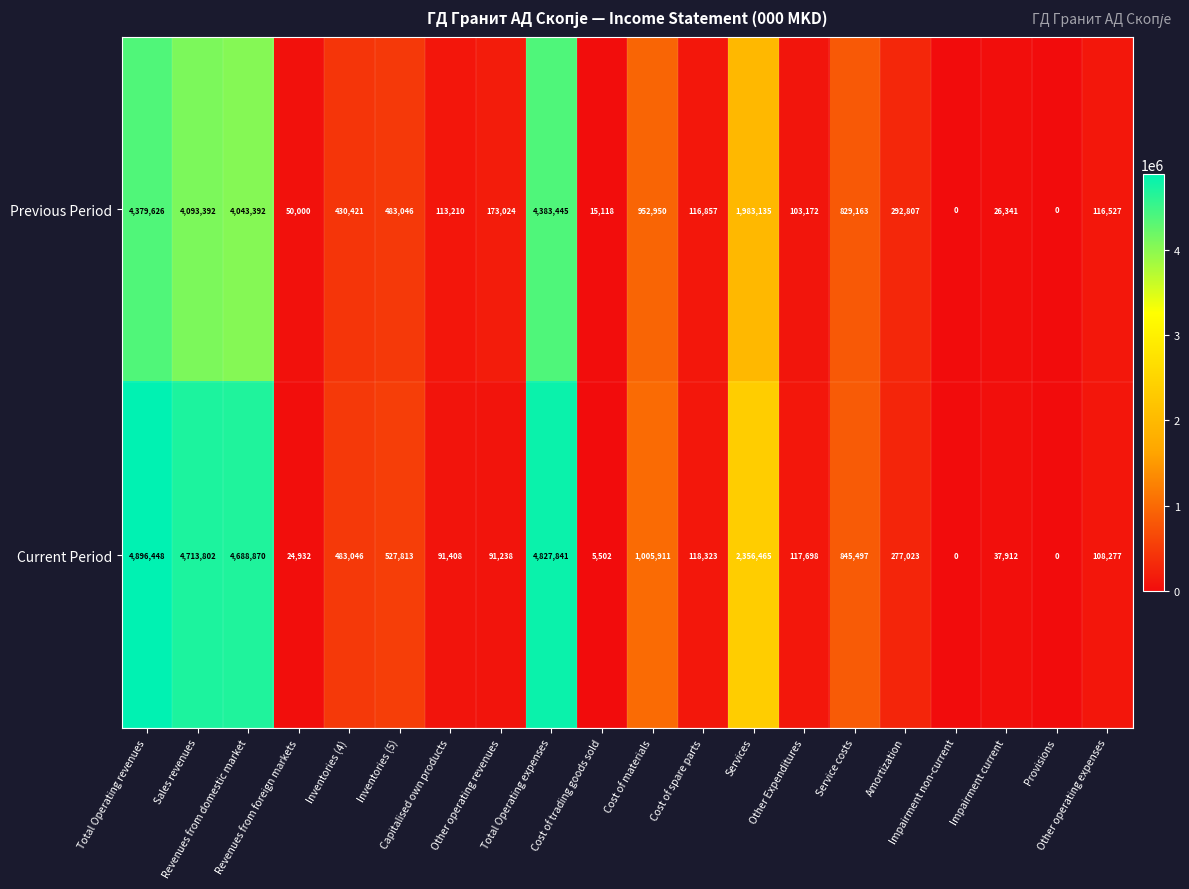

Which series has the largest total across all categories?

Current Period